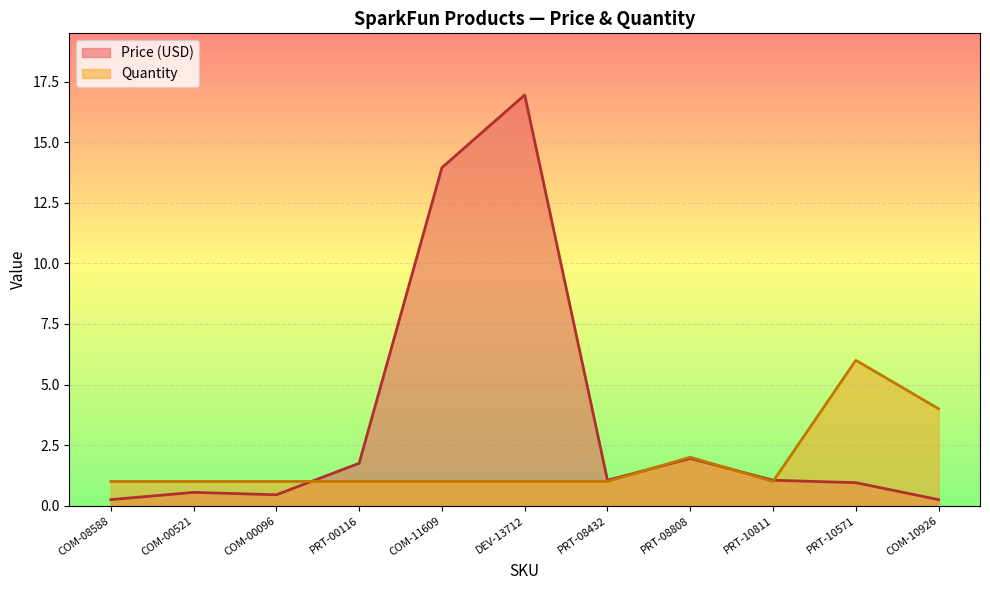

Reading left to right, list all the values displayed in this chart.

Price (USD): 0.2	0.6	0.5	1.8	13.9	16.9	1.1	1.9	1.1	0.9	0.2
Quantity: 1.0	1.0	1.0	1.0	1.0	1.0	1.0	2.0	1.0	6.0	4.0